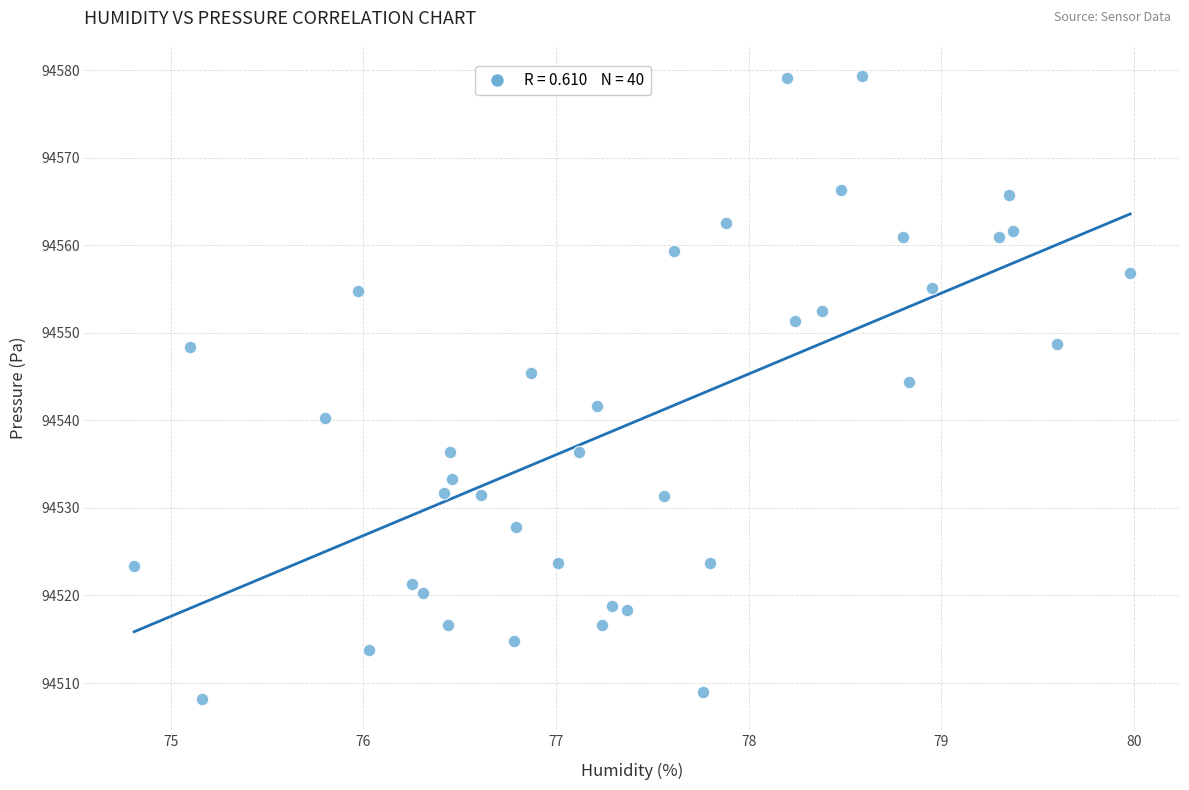

What is the range of X values (max minus min)?

5.2